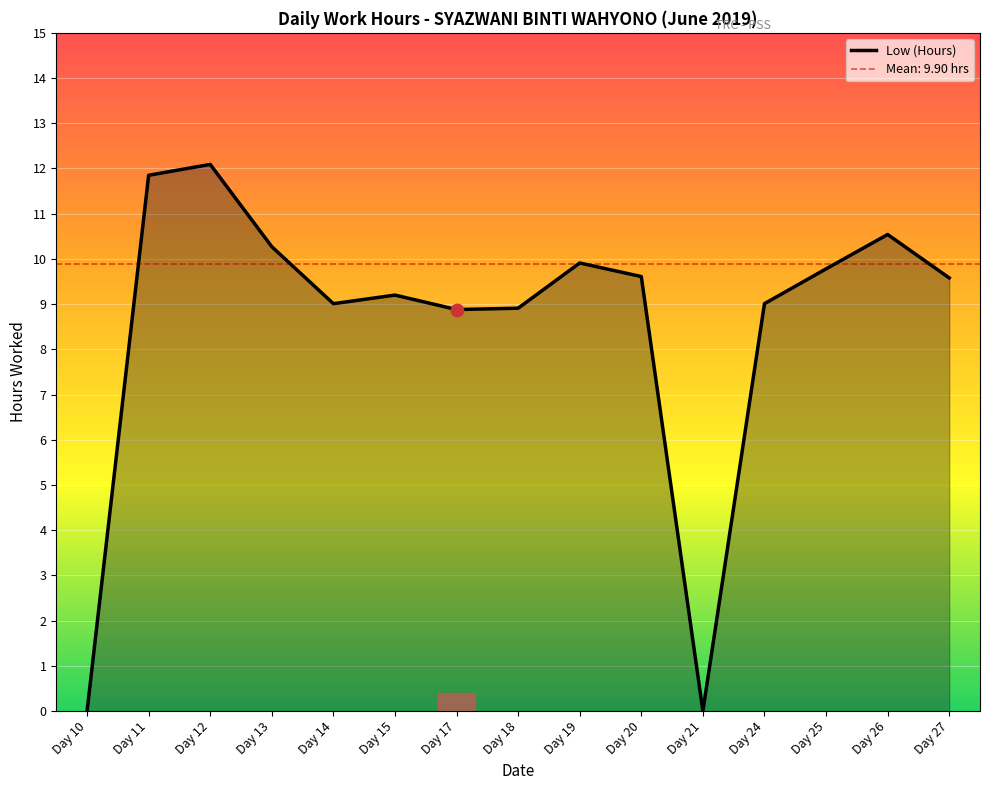

What is the ratio of the value at Day 27 to the value at Day 25?

1.0